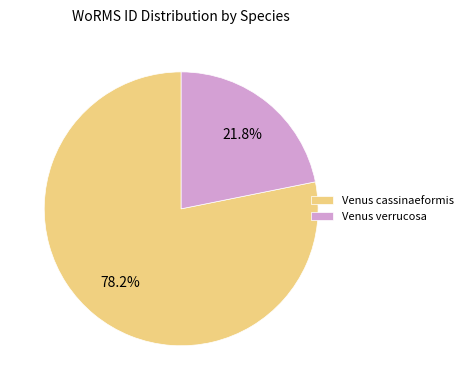

Is it true that Venus cassinaeformis is 67% of the pie?

False